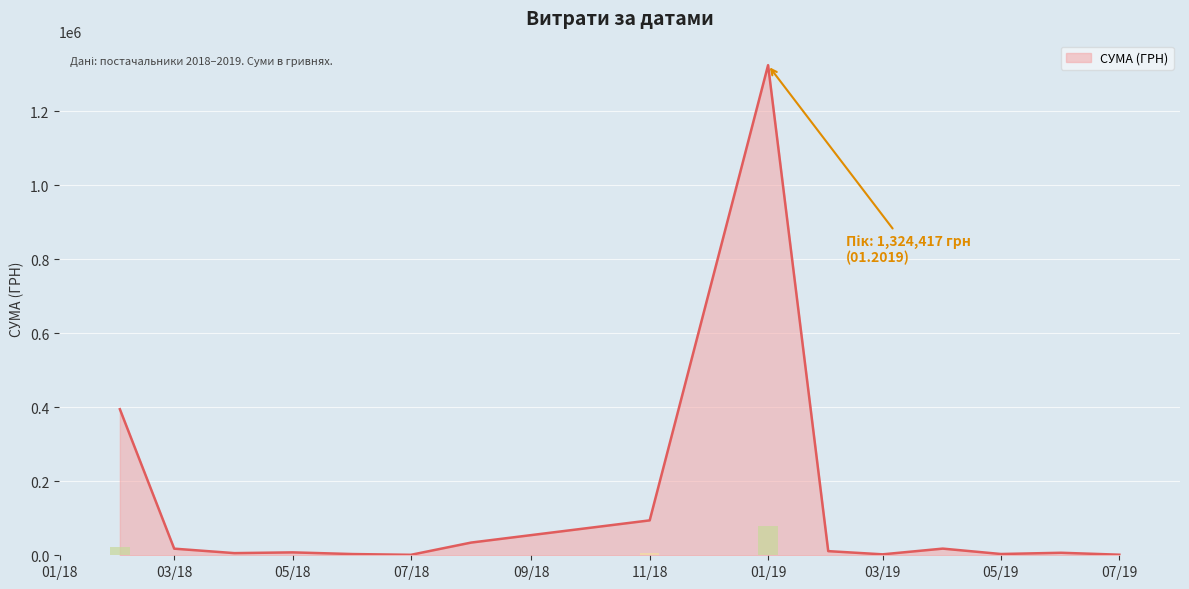

What is the ratio of the value at 03.06.2019 to the value at 03.08.2018?

0.1